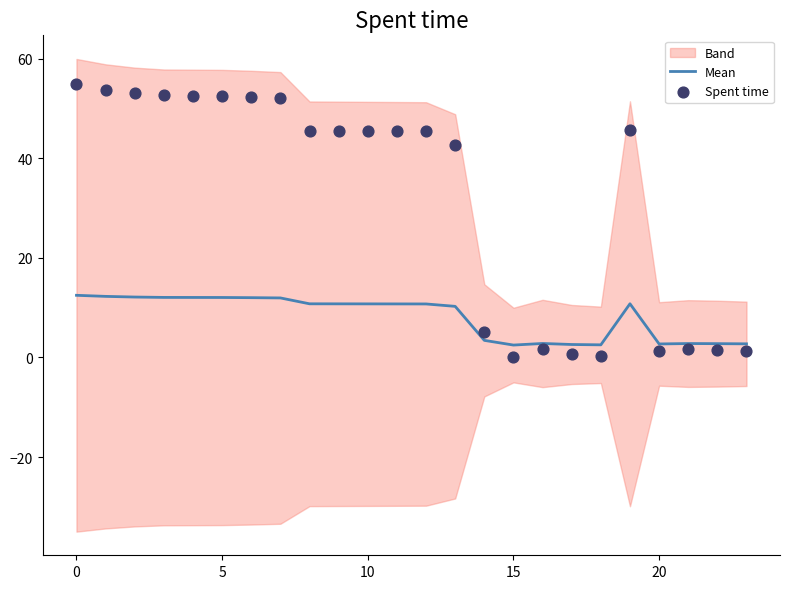

Is it true that Mean equals 12.5 at 0?

True